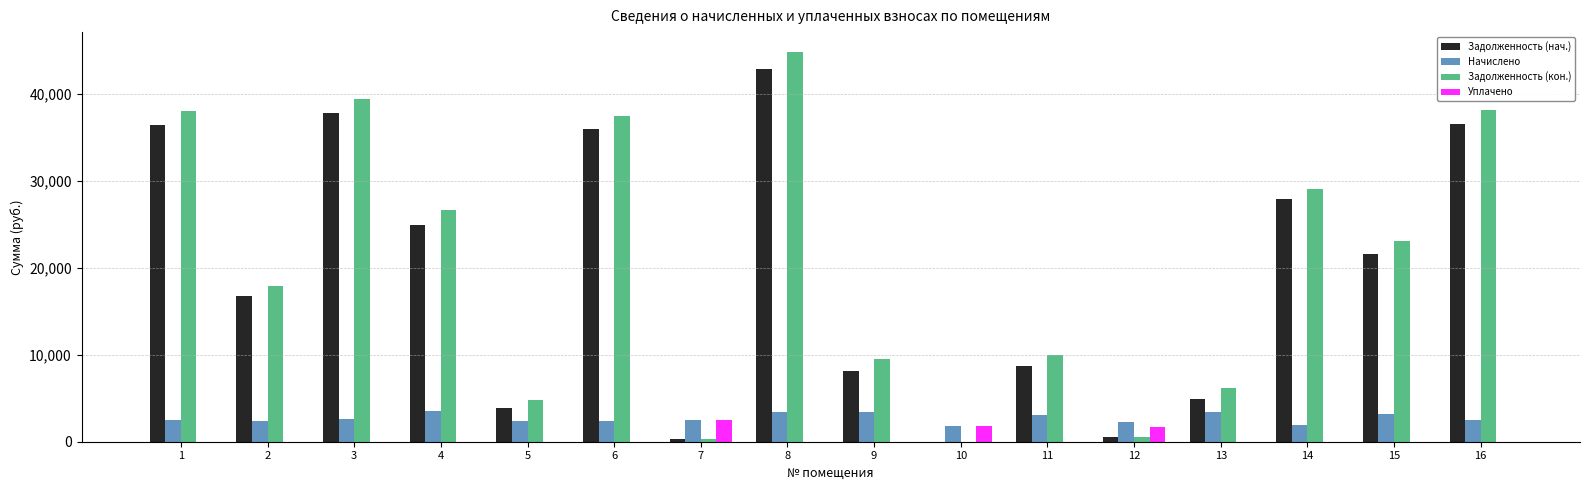

Are the bars grouped side by side (vs. stacked)?

Yes